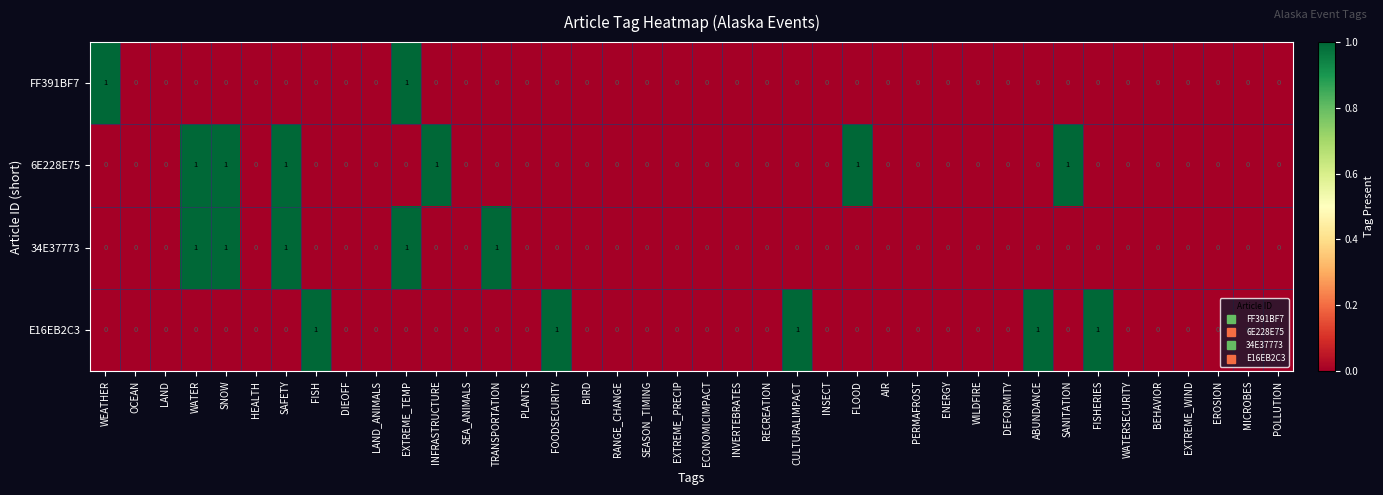

What is the sum of all 34E37773 values?

5